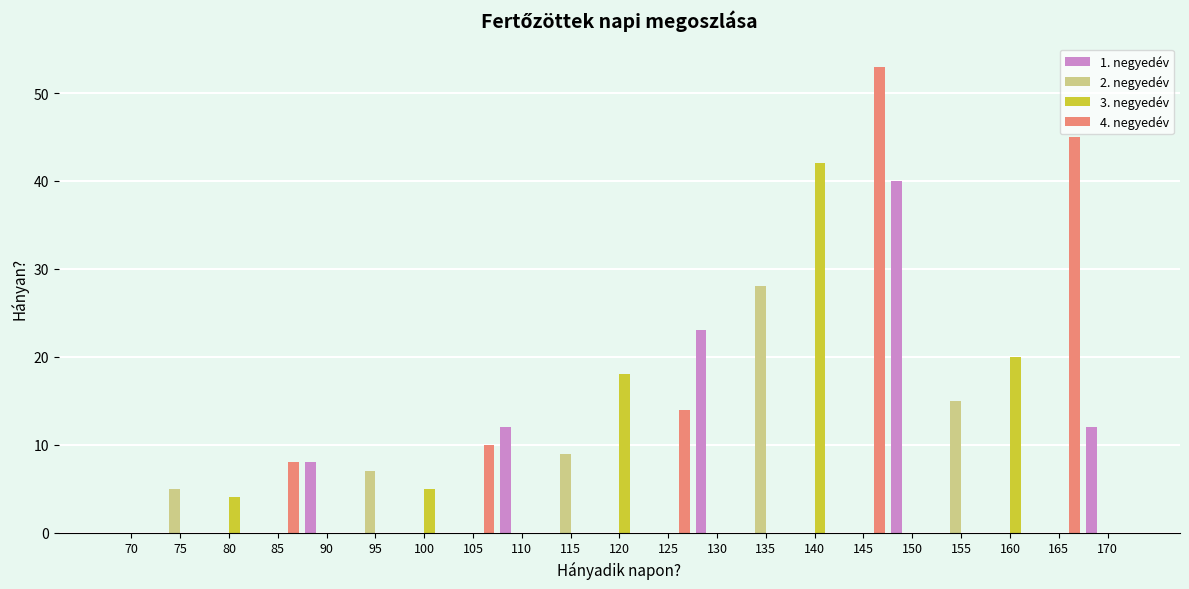

Count the number of data series in this chart.

4